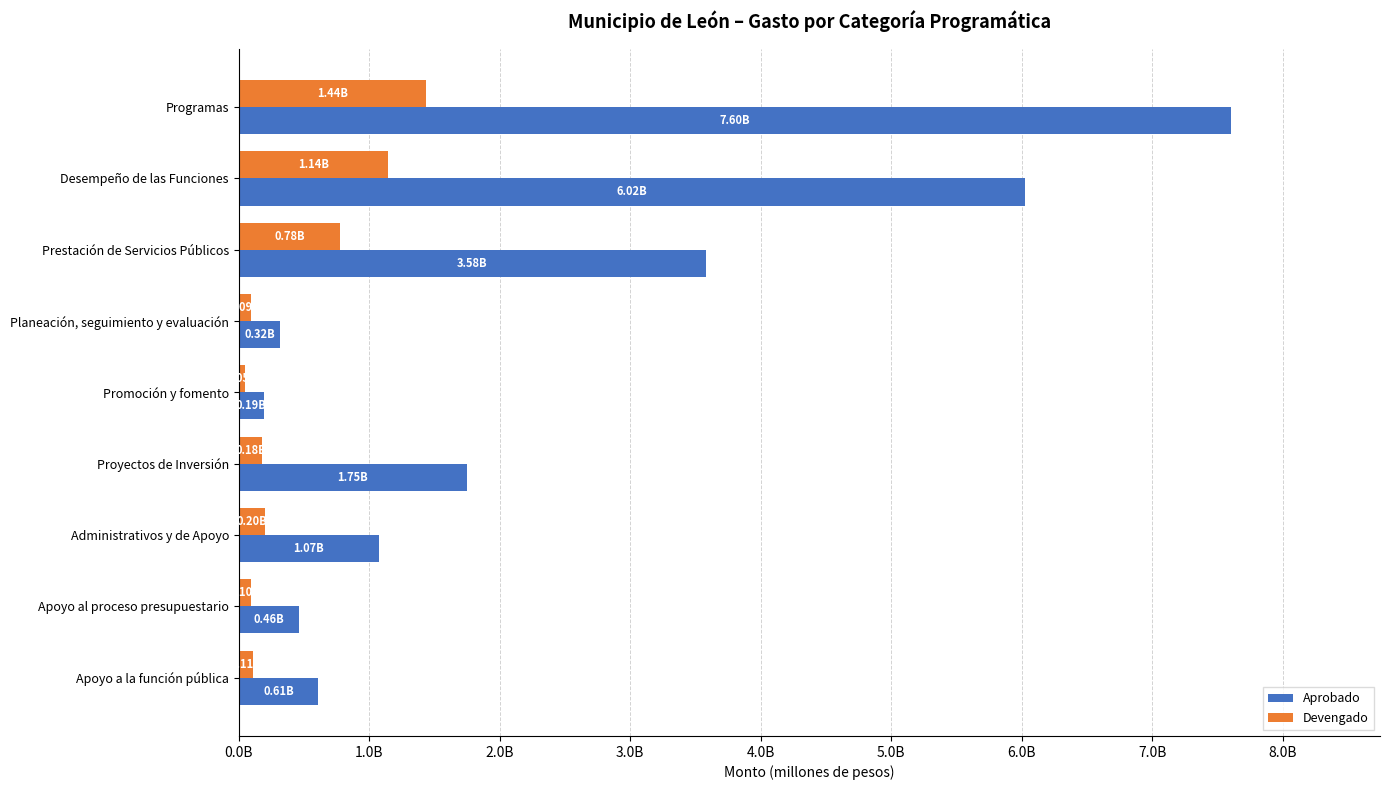

What are all the series names shown in the legend?

Aprobado, Devengado